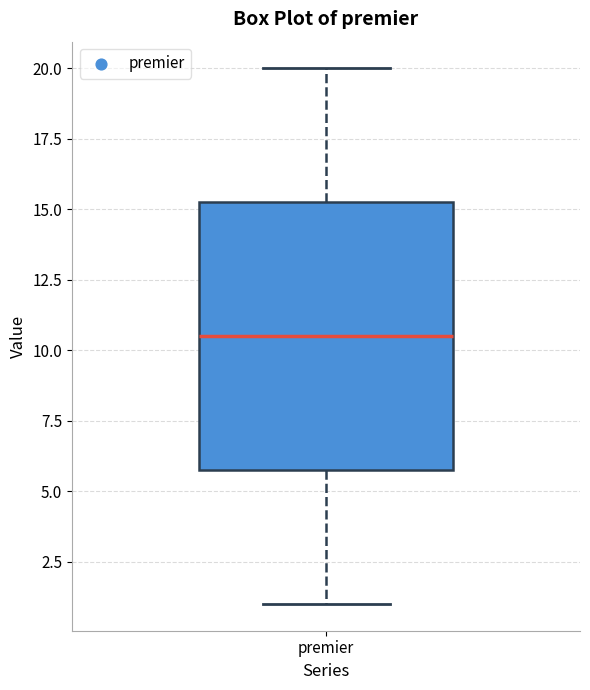

Transcribe this box plot: give where the median line is, the range the box spans, and where the two whiskers end, as read against the y-axis. The values are not printed on the chart, so give them approximately, as read against the axis.

median 10.5, box 6.0 to 15.5, whiskers 1.0 to 20.0